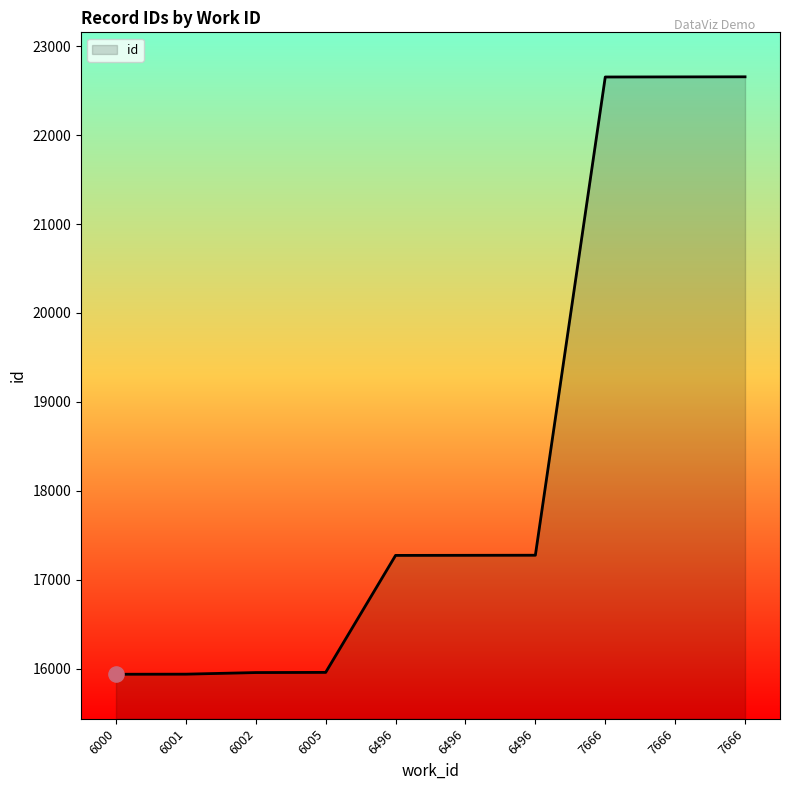

Is this an area chart (filled region under the line)?

Yes